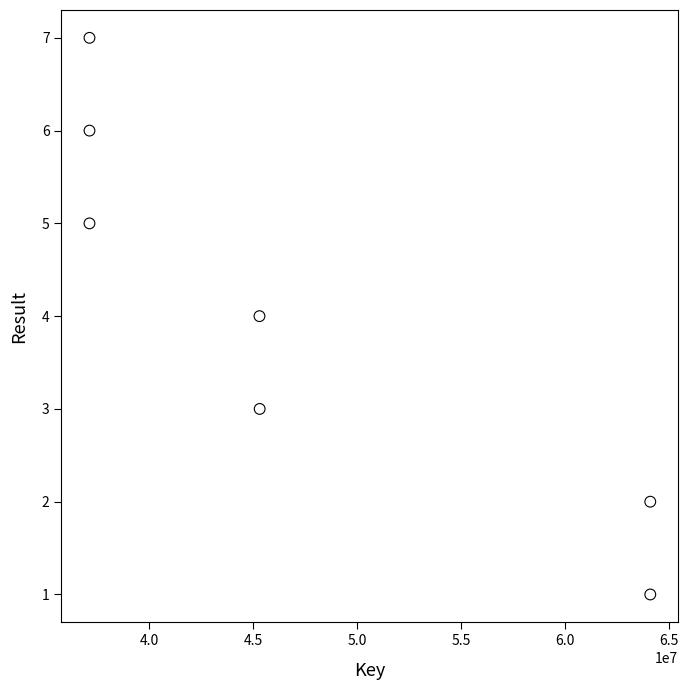

What is the range of Y values (max minus min)?

6